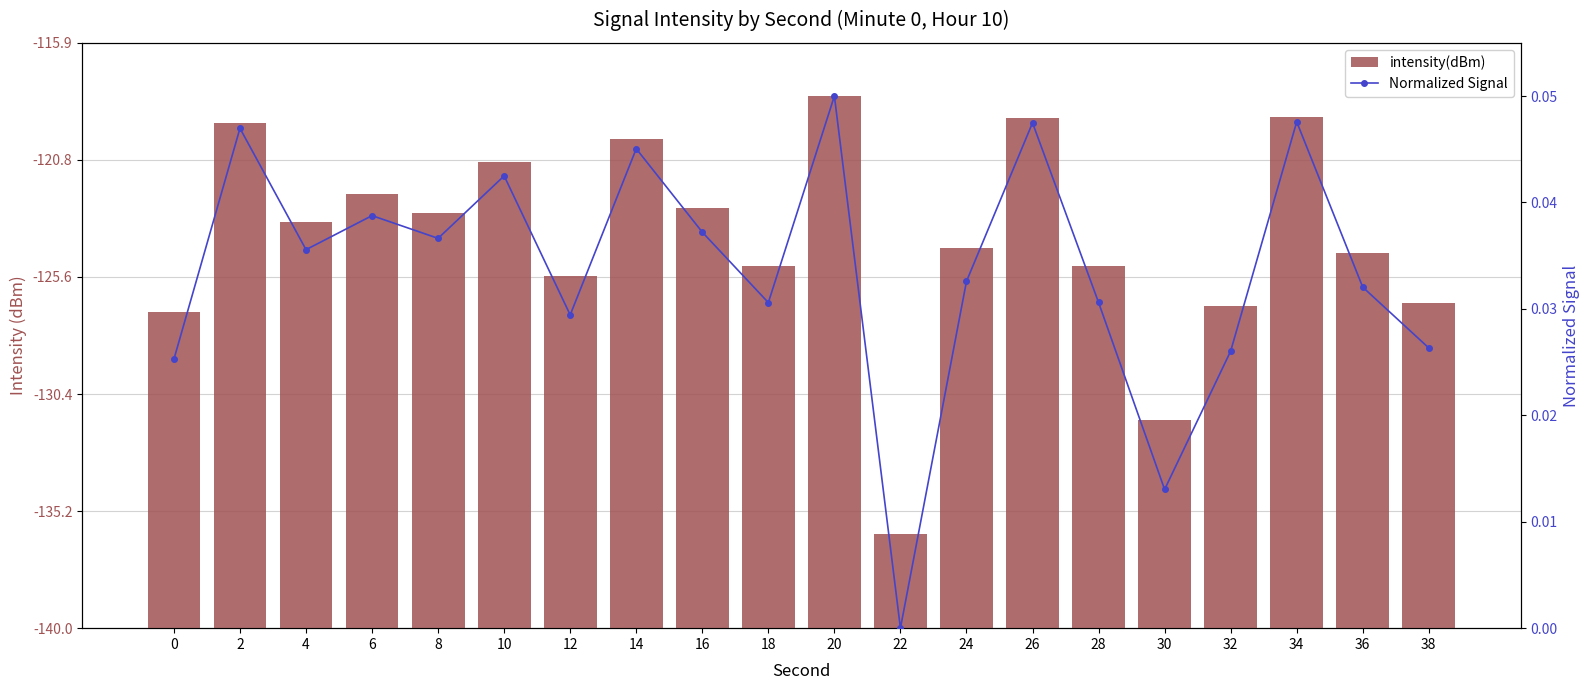

How many values in the intensity(dBm) series are below 16?

10